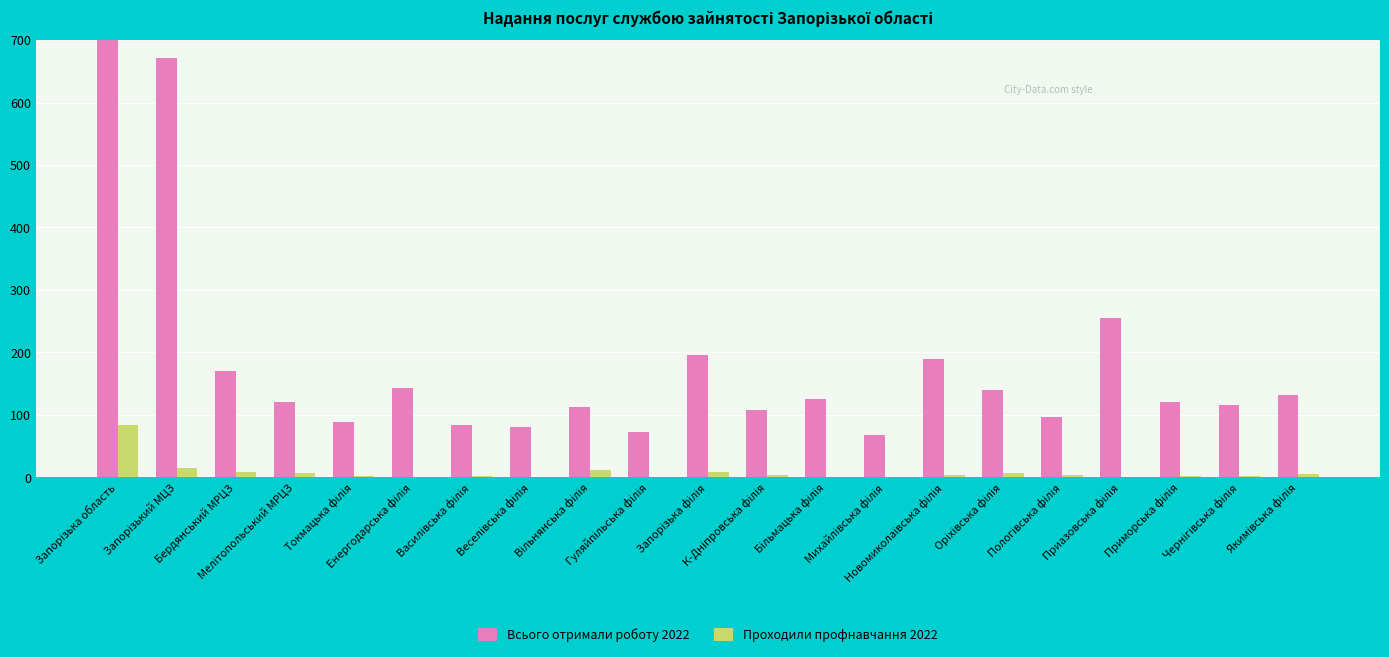

Reading left to right, what are all the values shown in this chart?

Всього отримали роботу 2022: 3089	672	170	121	88	143	84	80	113	72	196	108	126	68	189	140	97	255	121	115	131
Проходили профнавчання 2022: 83	14	9	7	2	1	2	0	11	1	8	4	0	1	3	7	4	0	2	2	5